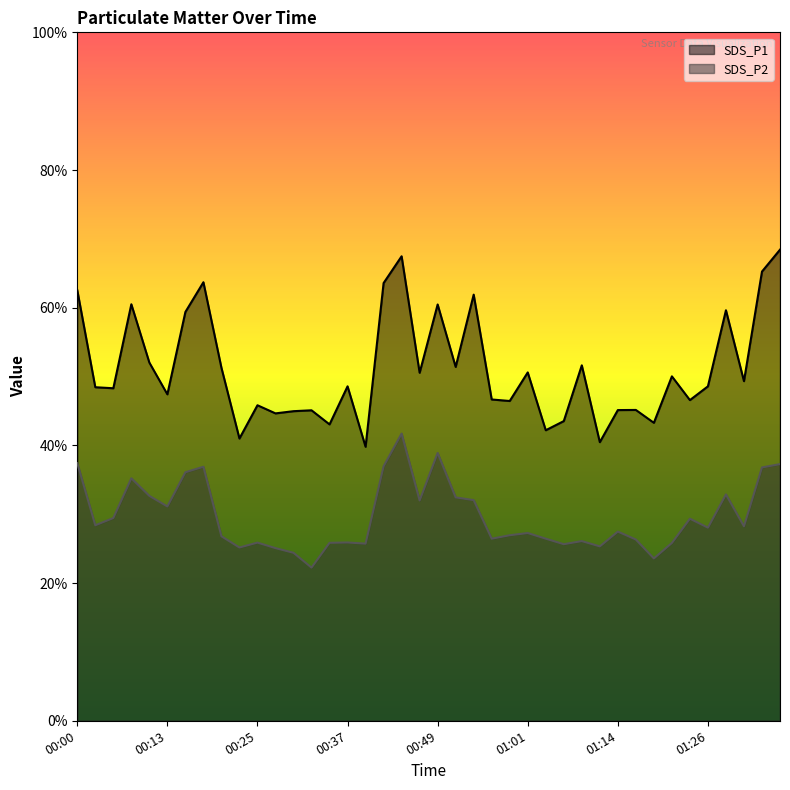

What is the lowest value of the SDS_P2 series?

22.2